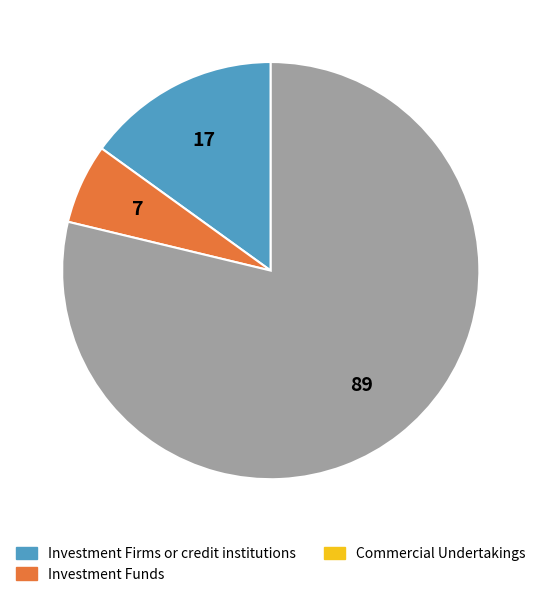

Does any single category account for the majority?

Yes